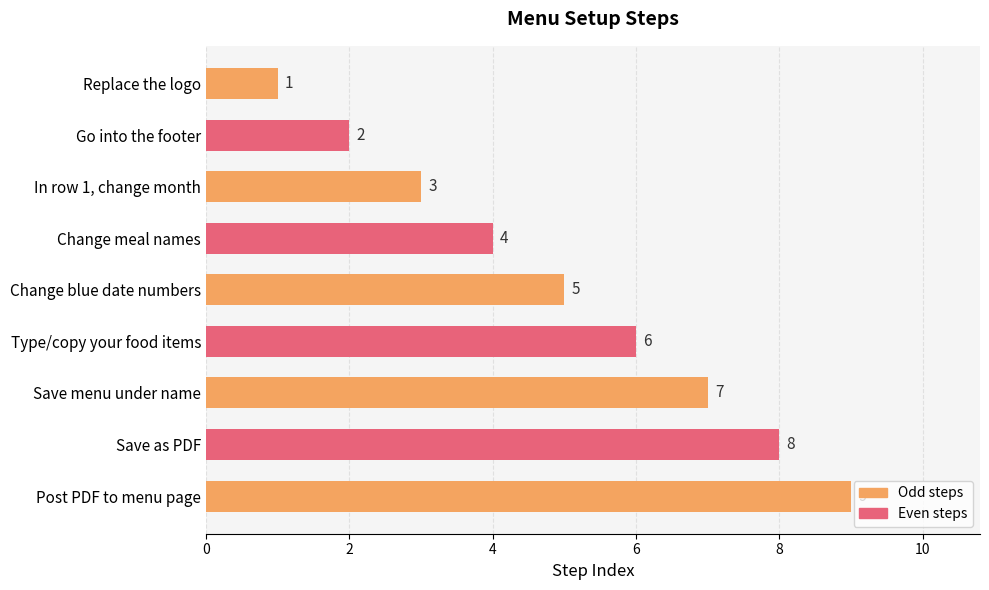

What is the difference between the values at Save menu under name and Change meal names?

3